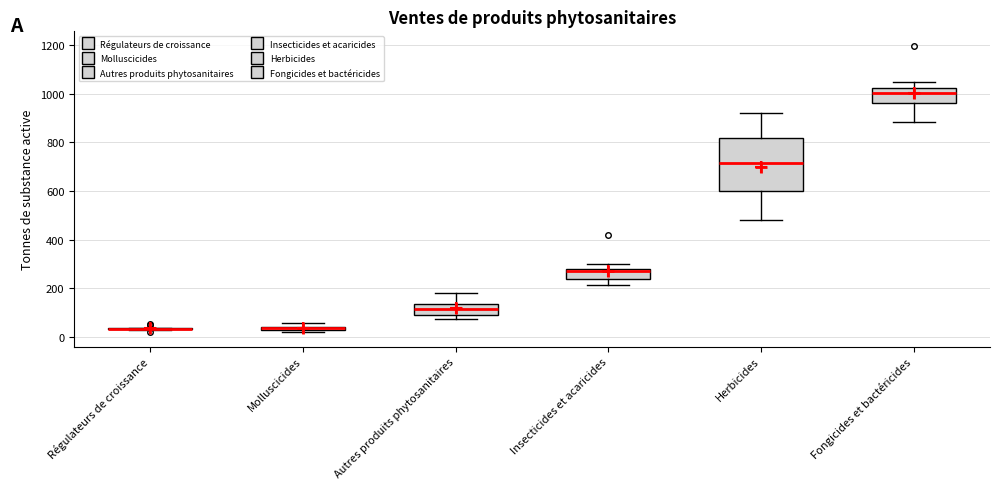

Comparing the boxes themselves (not the whiskers), which one is the tallest?

Herbicides